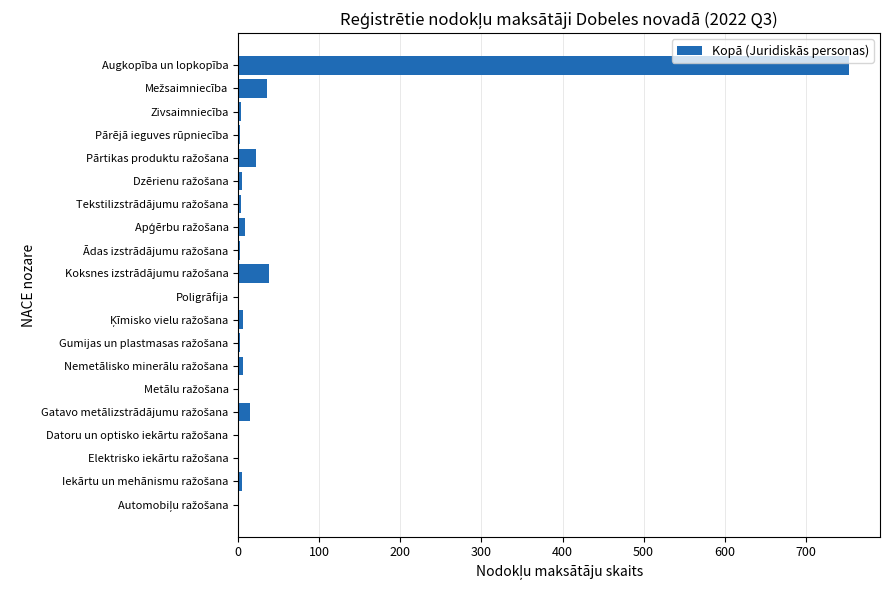

Which label corresponds to the largest value in the chart?

Augkopība un lopkopība